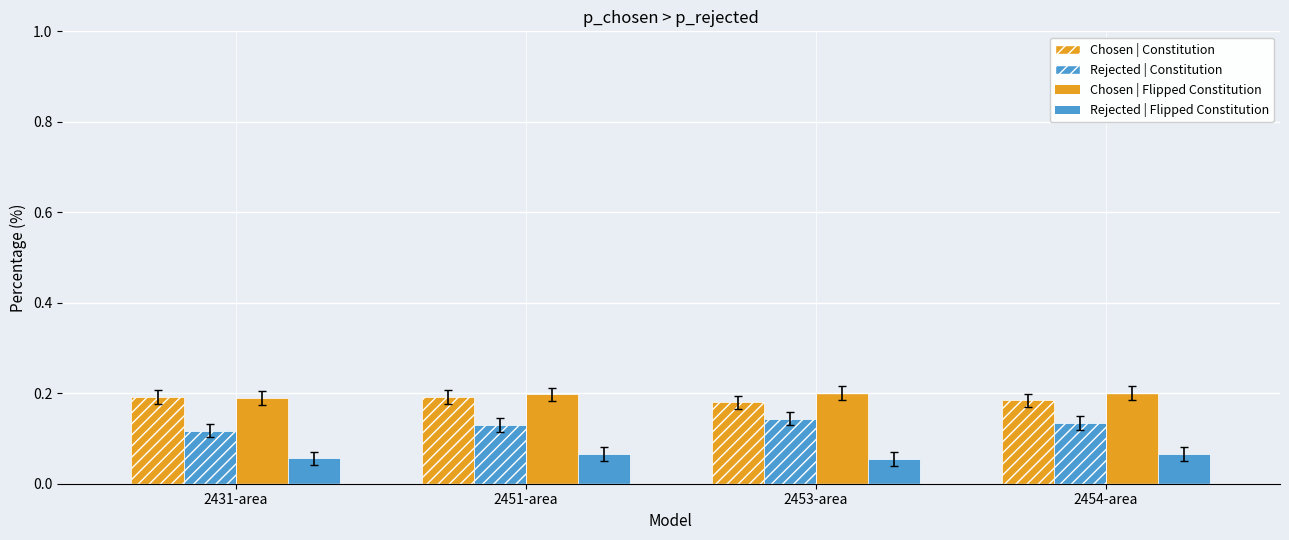

The value of Rejected | Constitution at 2454-area is 0.0. True or false?

False